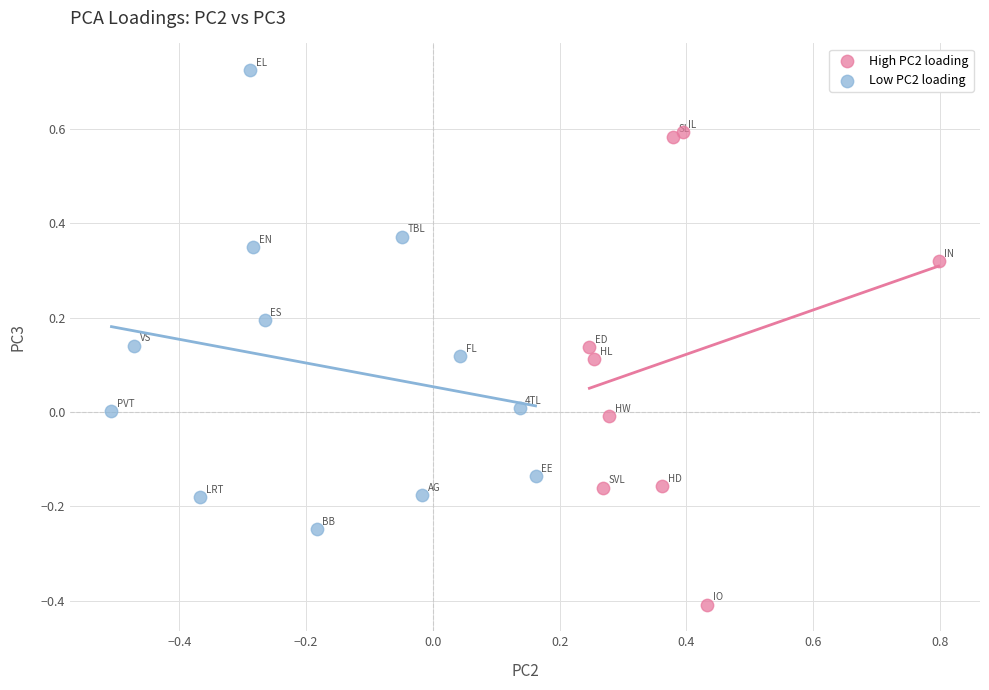

Which series reaches the maximum Y coordinate?

Low PC2 loading